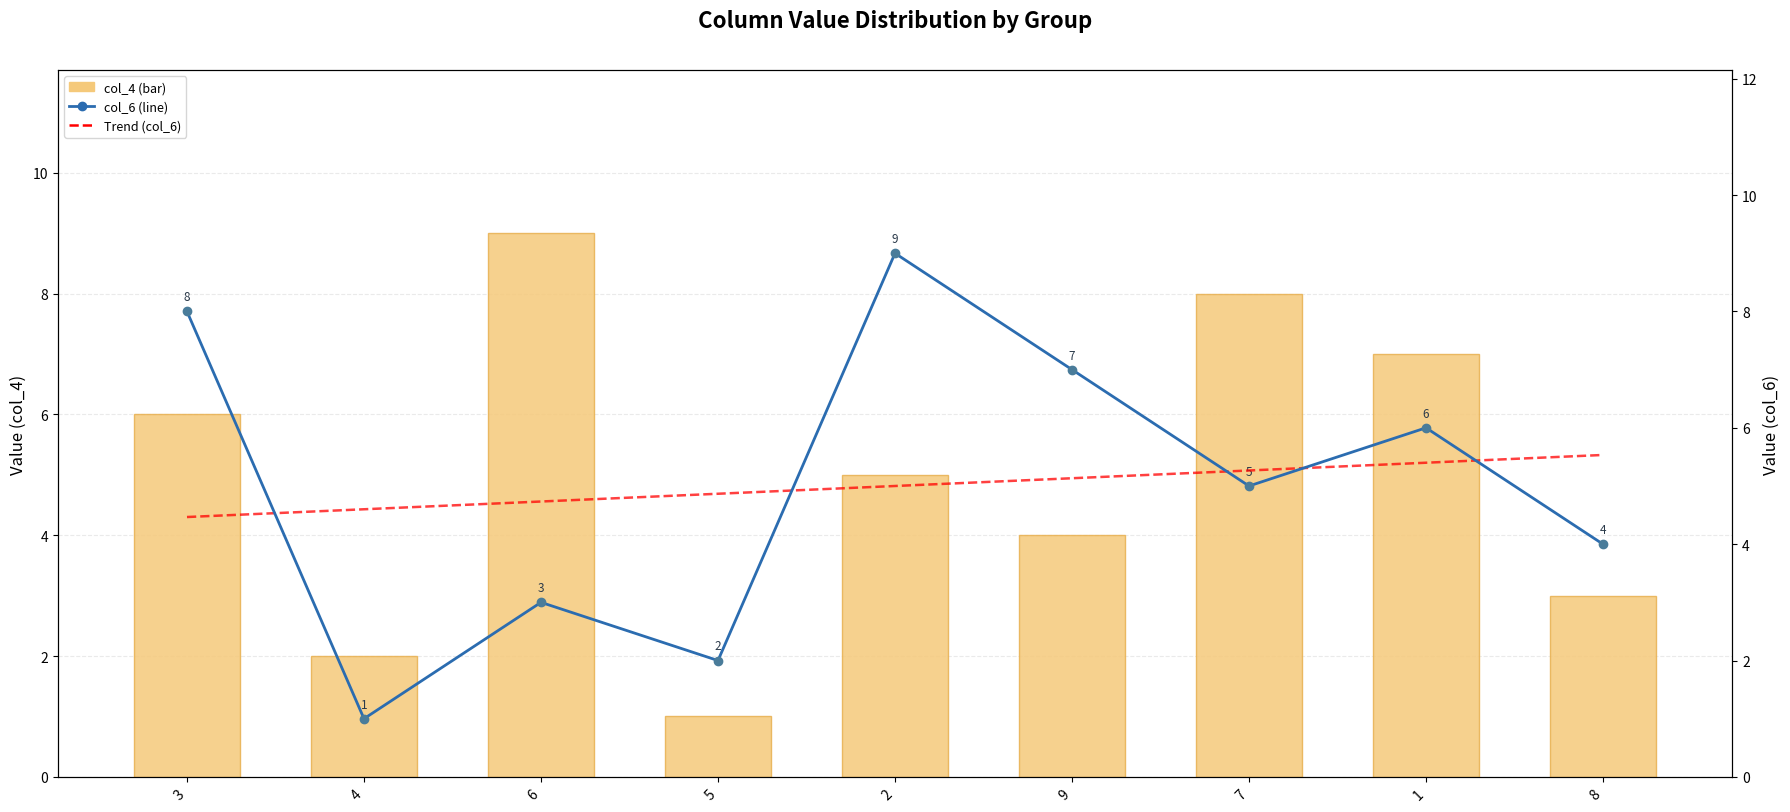

True or false: col_6 (line) has a value of 0.6 at 4.

False